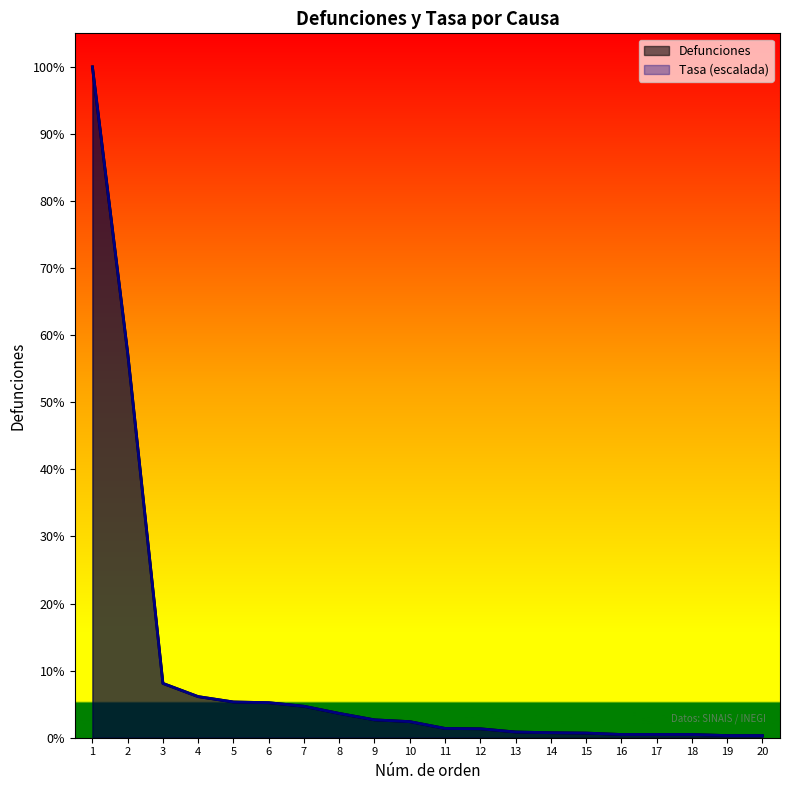

Between 2 and 12, which is larger?

2